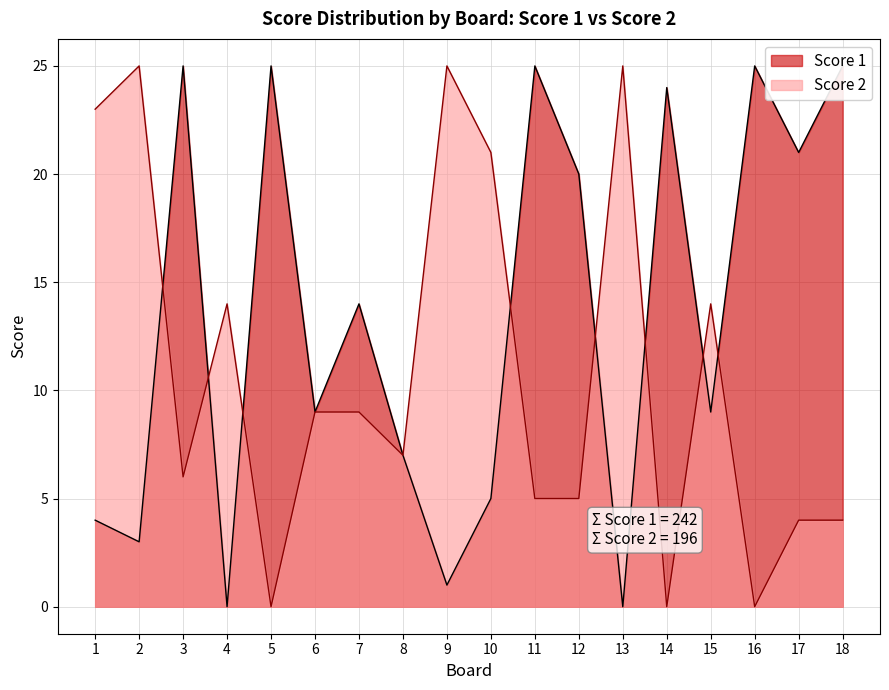

At which category is the sum across all series the highest?

3